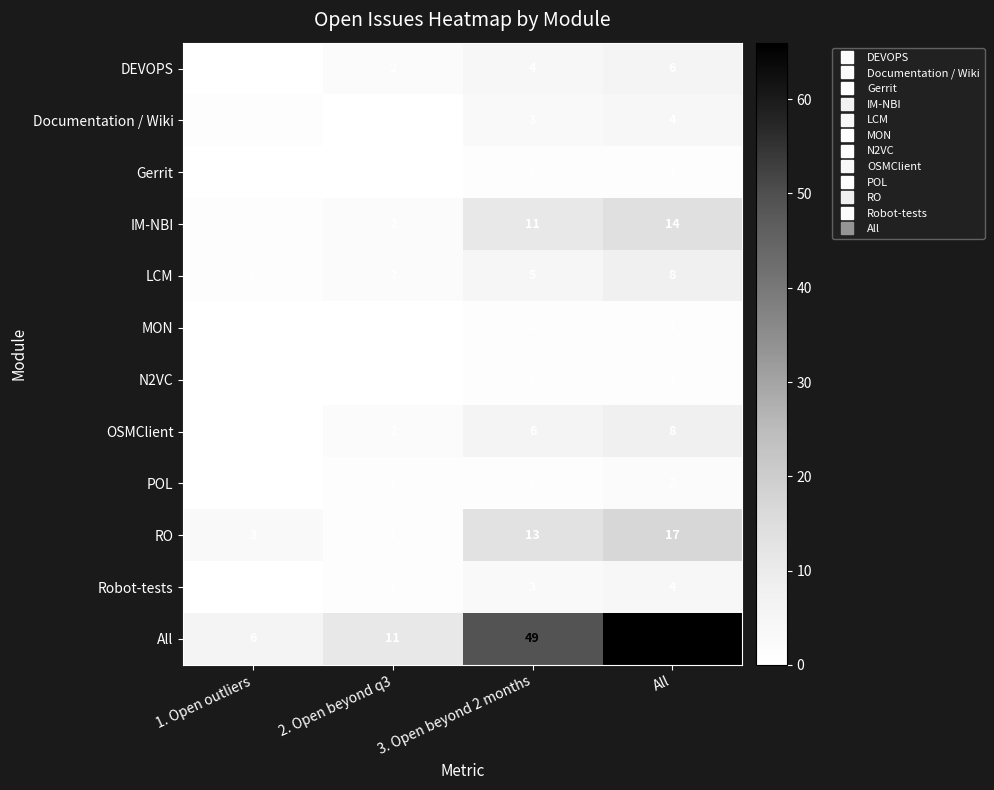

What value does the All series have at All, to the nearest 10?

70